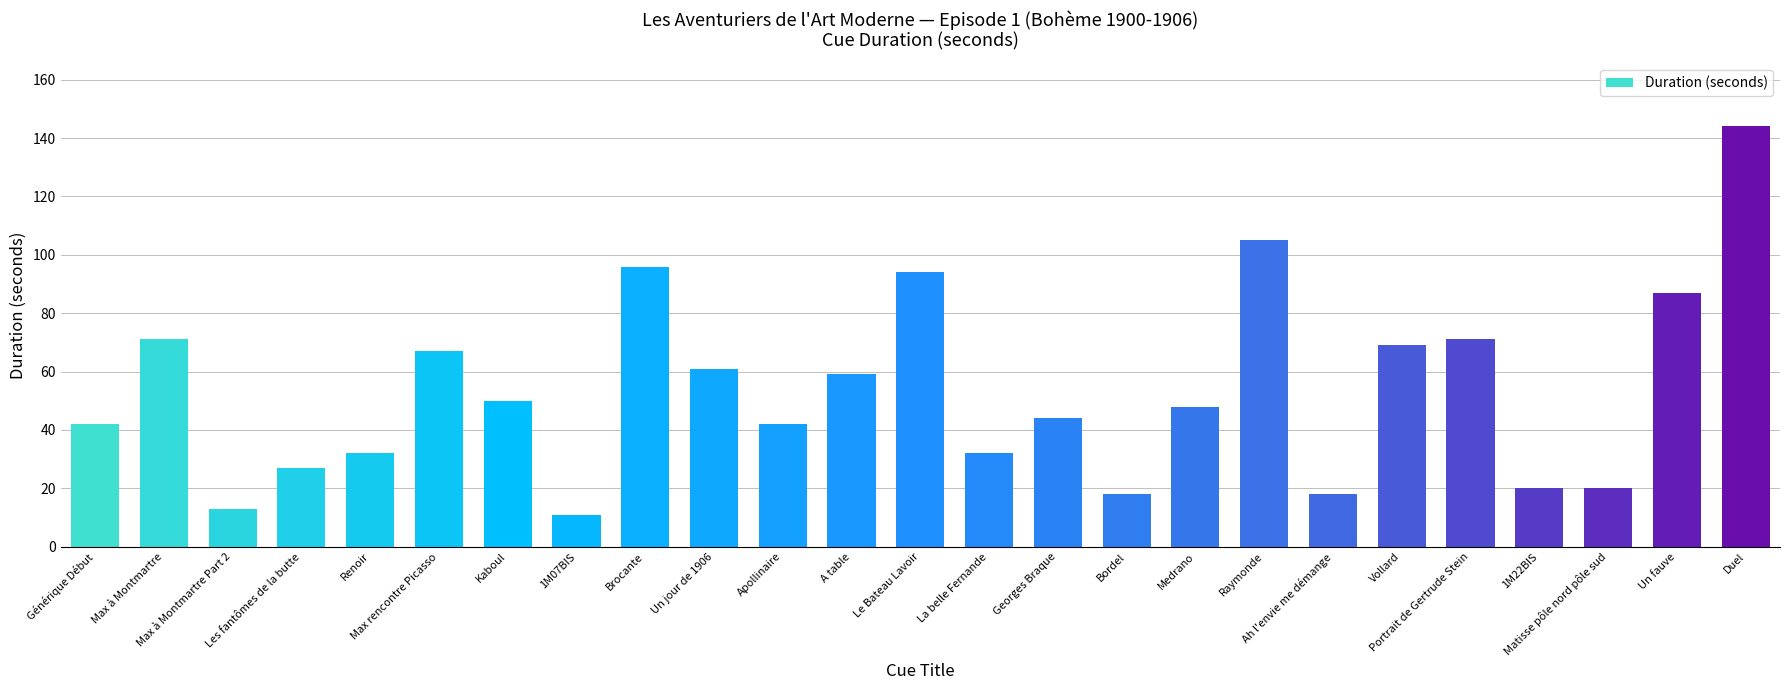

What is the minimum value shown in the chart?

11